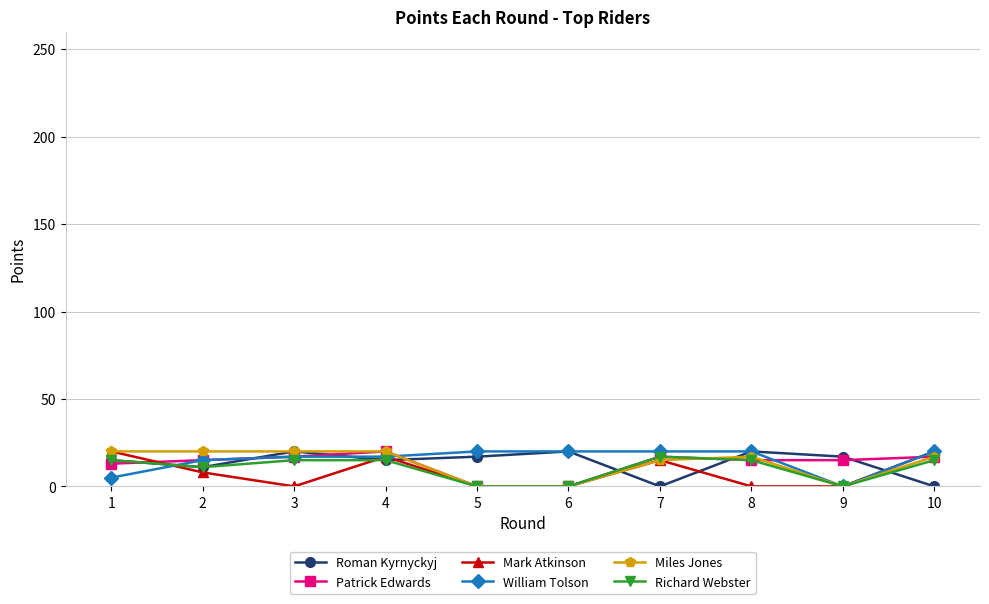

How many values in the Roman Kyrnyckyj series are below 17?

5